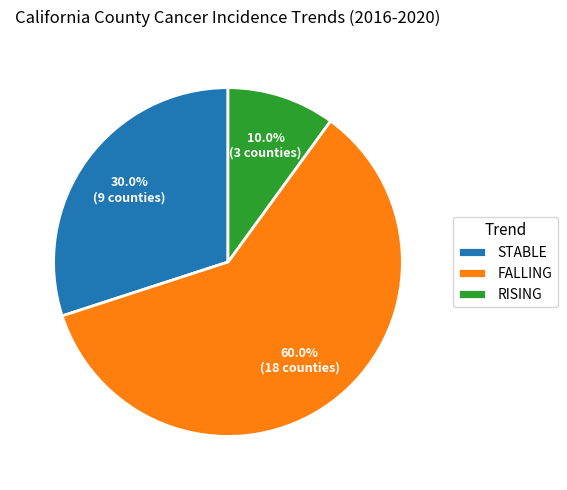

Rank the categories by value from highest to lowest.

FALLING, STABLE, RISING